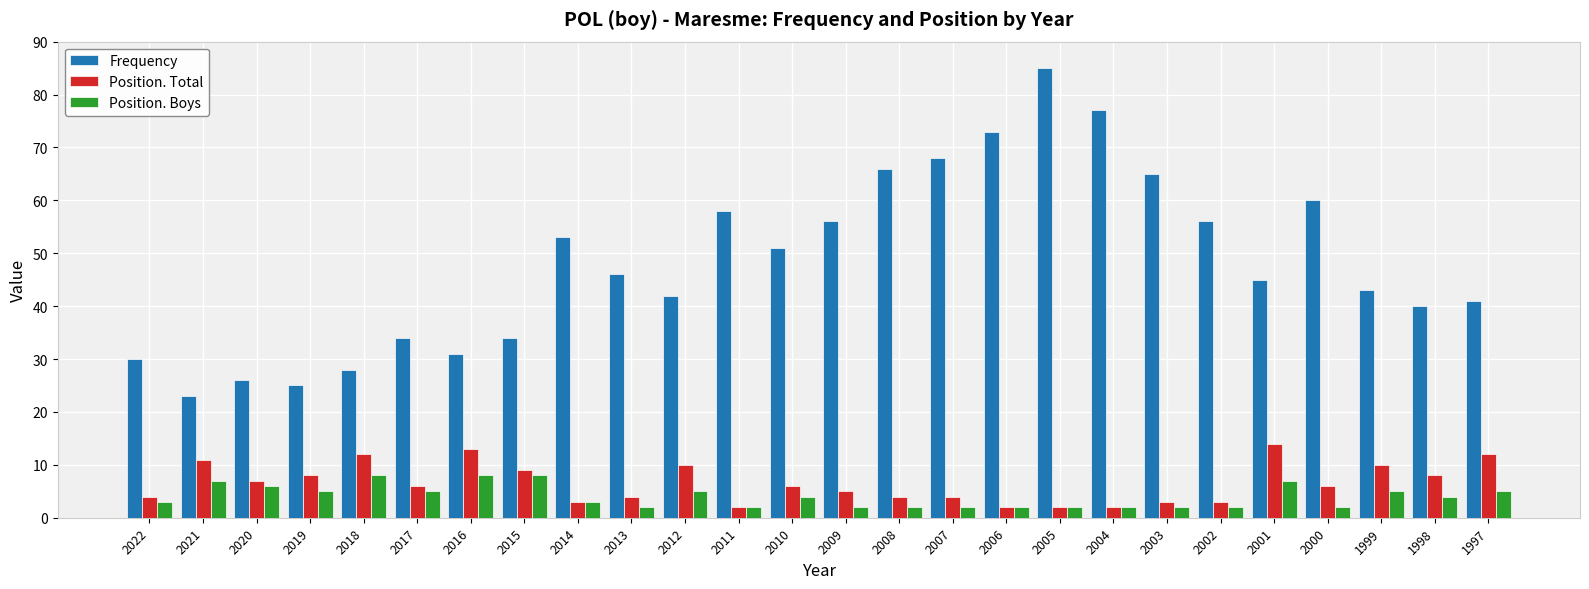

Where does the Frequency series first go above 46?

2014